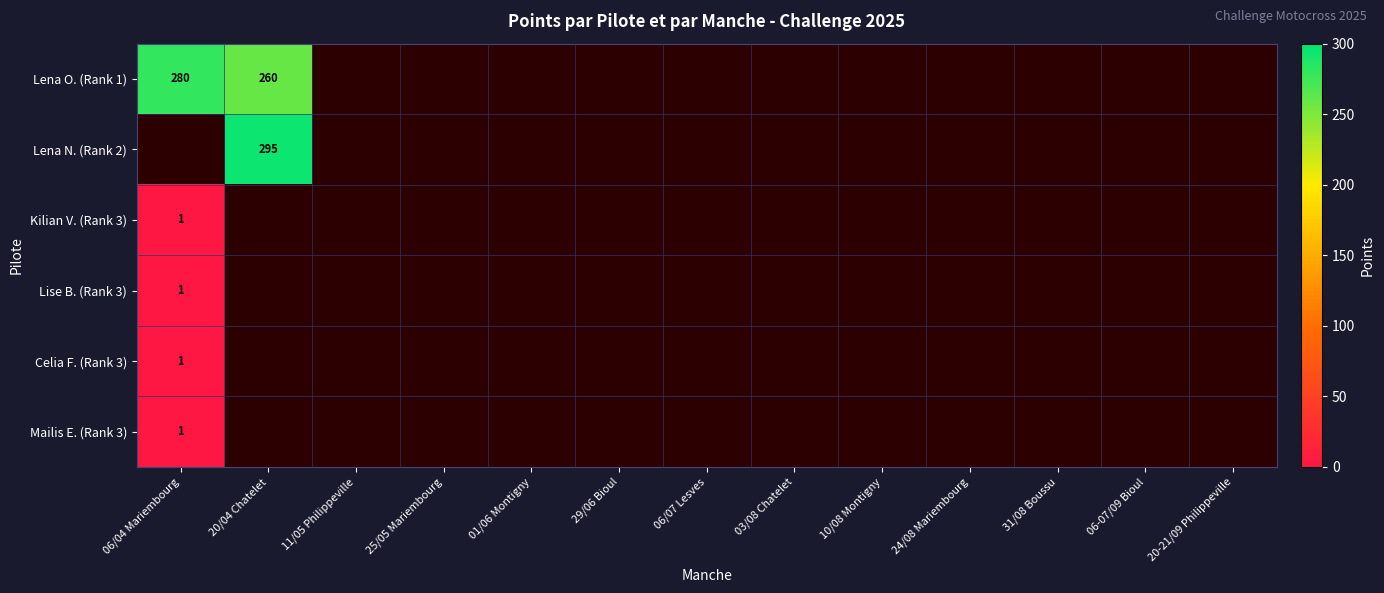

What is the smallest value displayed?

1.0